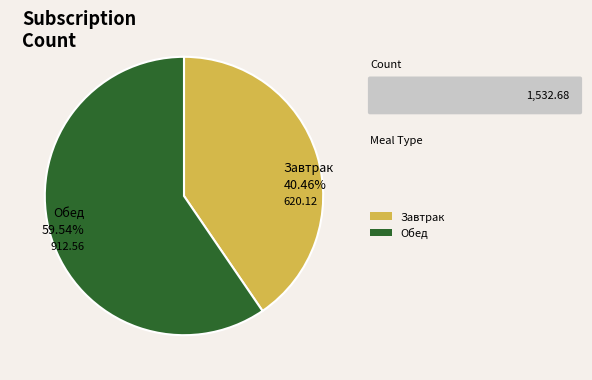

Does Обед represent more than half of the total?

Yes